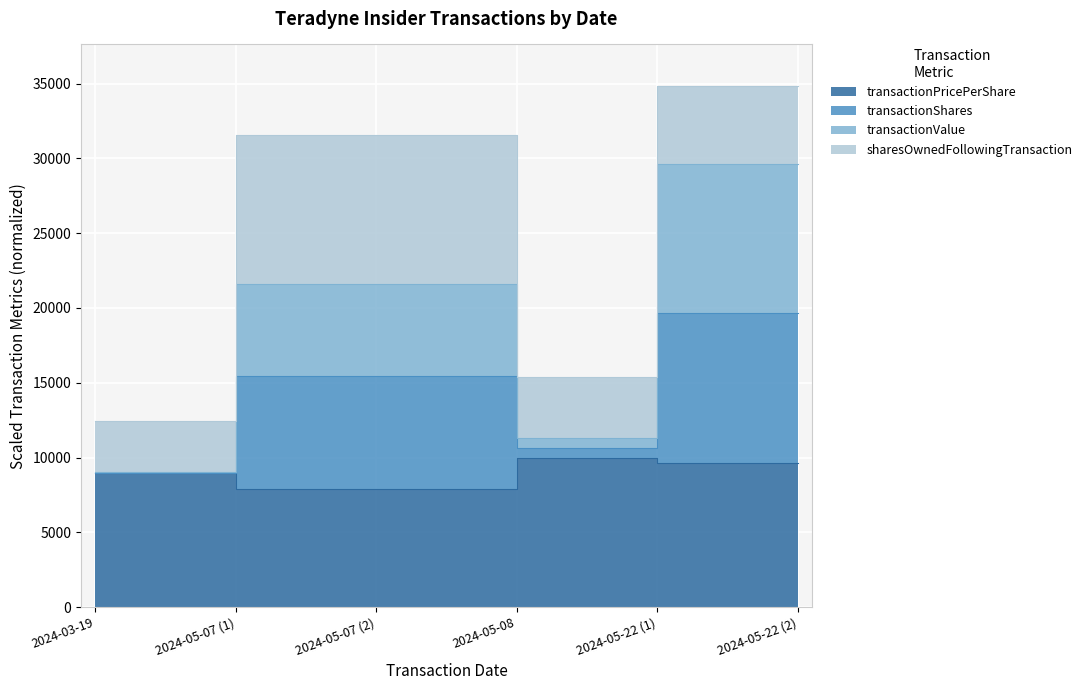

True or false: transactionValue and transactionShares intersect in this chart.

False